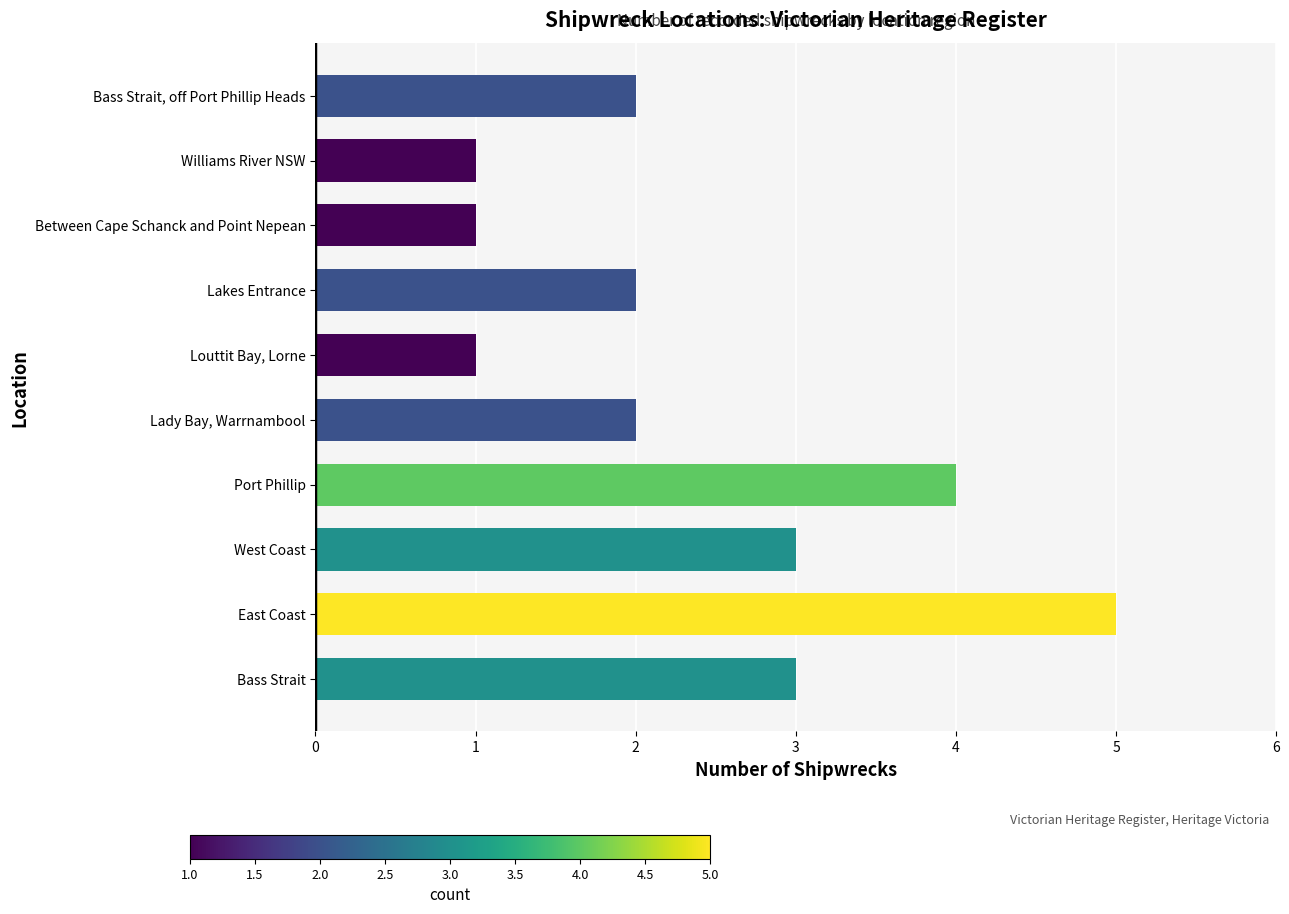

Between East Coast and Louttit Bay, Lorne, which is larger?

East Coast